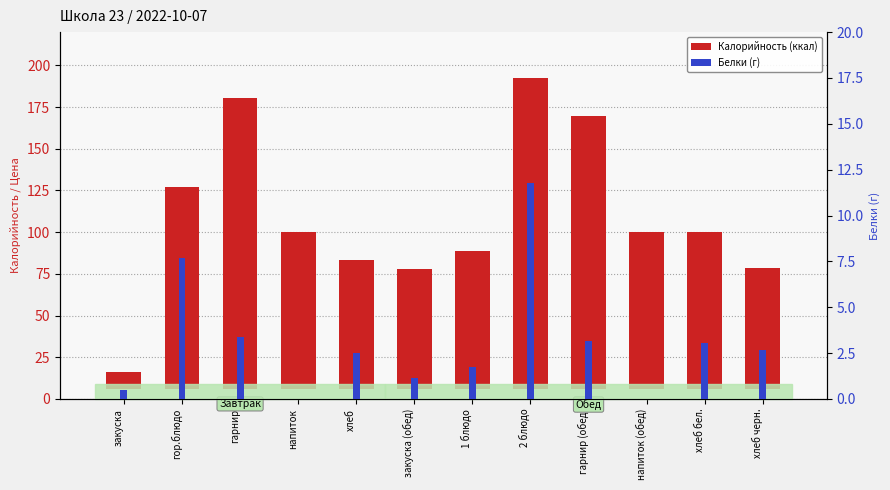

What is the sum of all Калорийность values?

1243.3